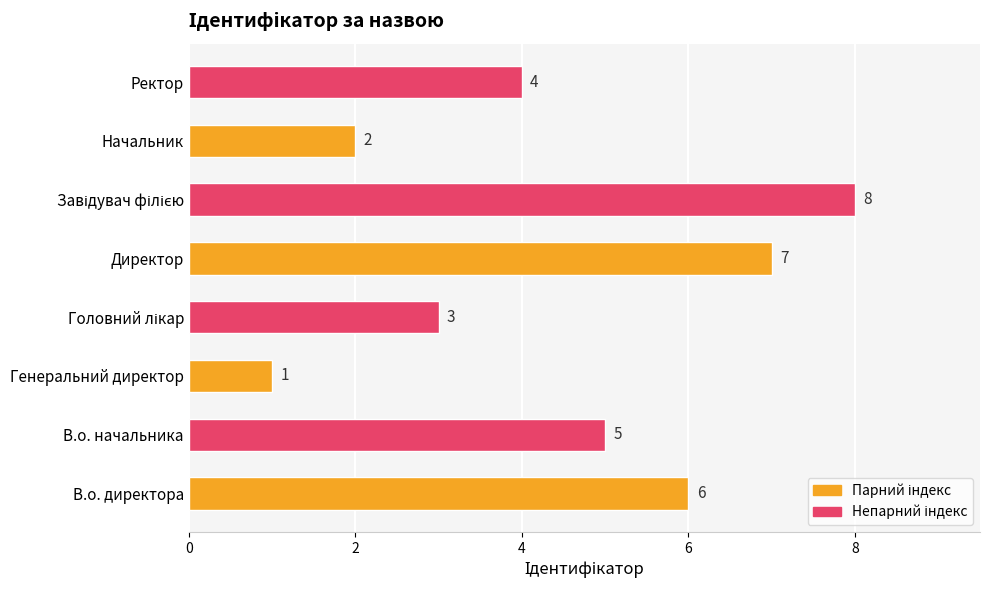

What is the change in value from В.о. начальника to Генеральний директор?

-4